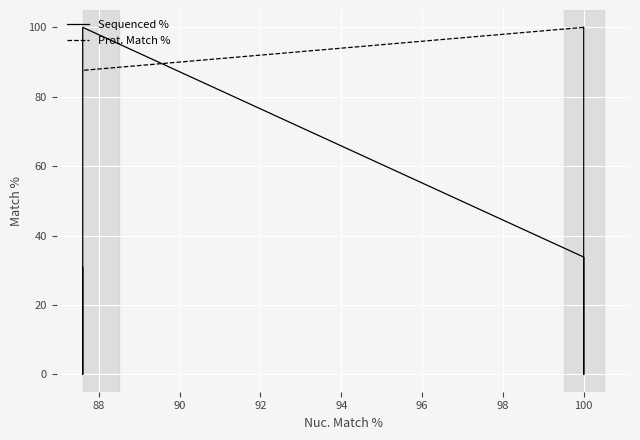

Which series ends up on top after the final intersection of Sequenced % and Prot. Match %?

Prot. Match %